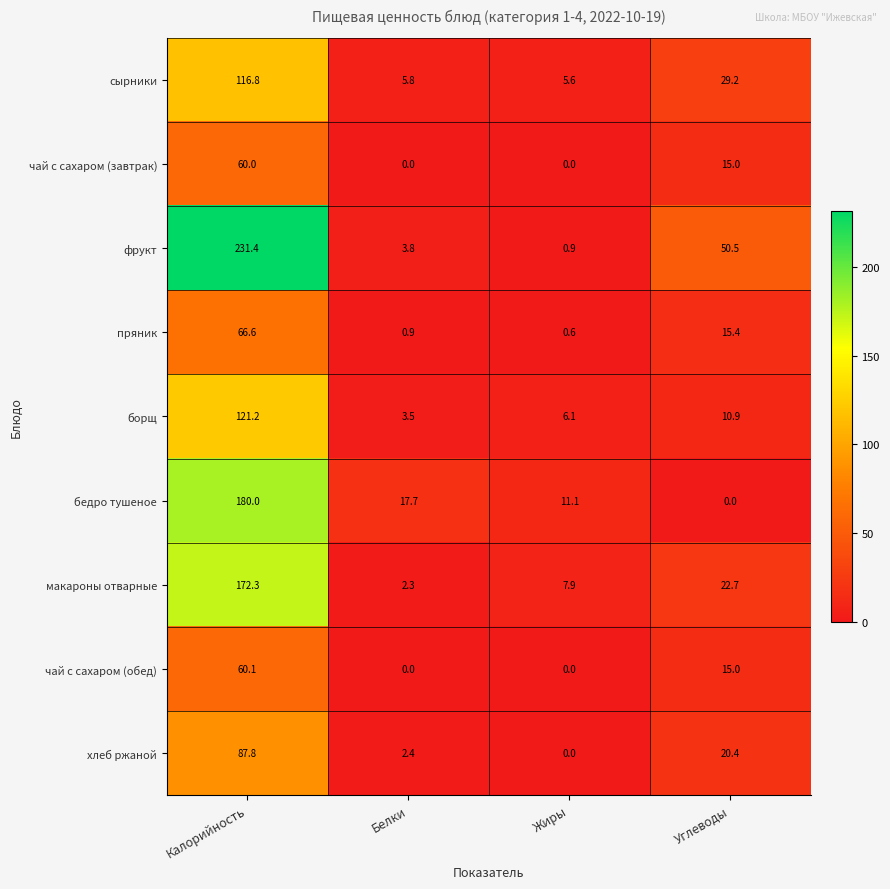

Which series changed the most between Жиры and Углеводы?

фрукт